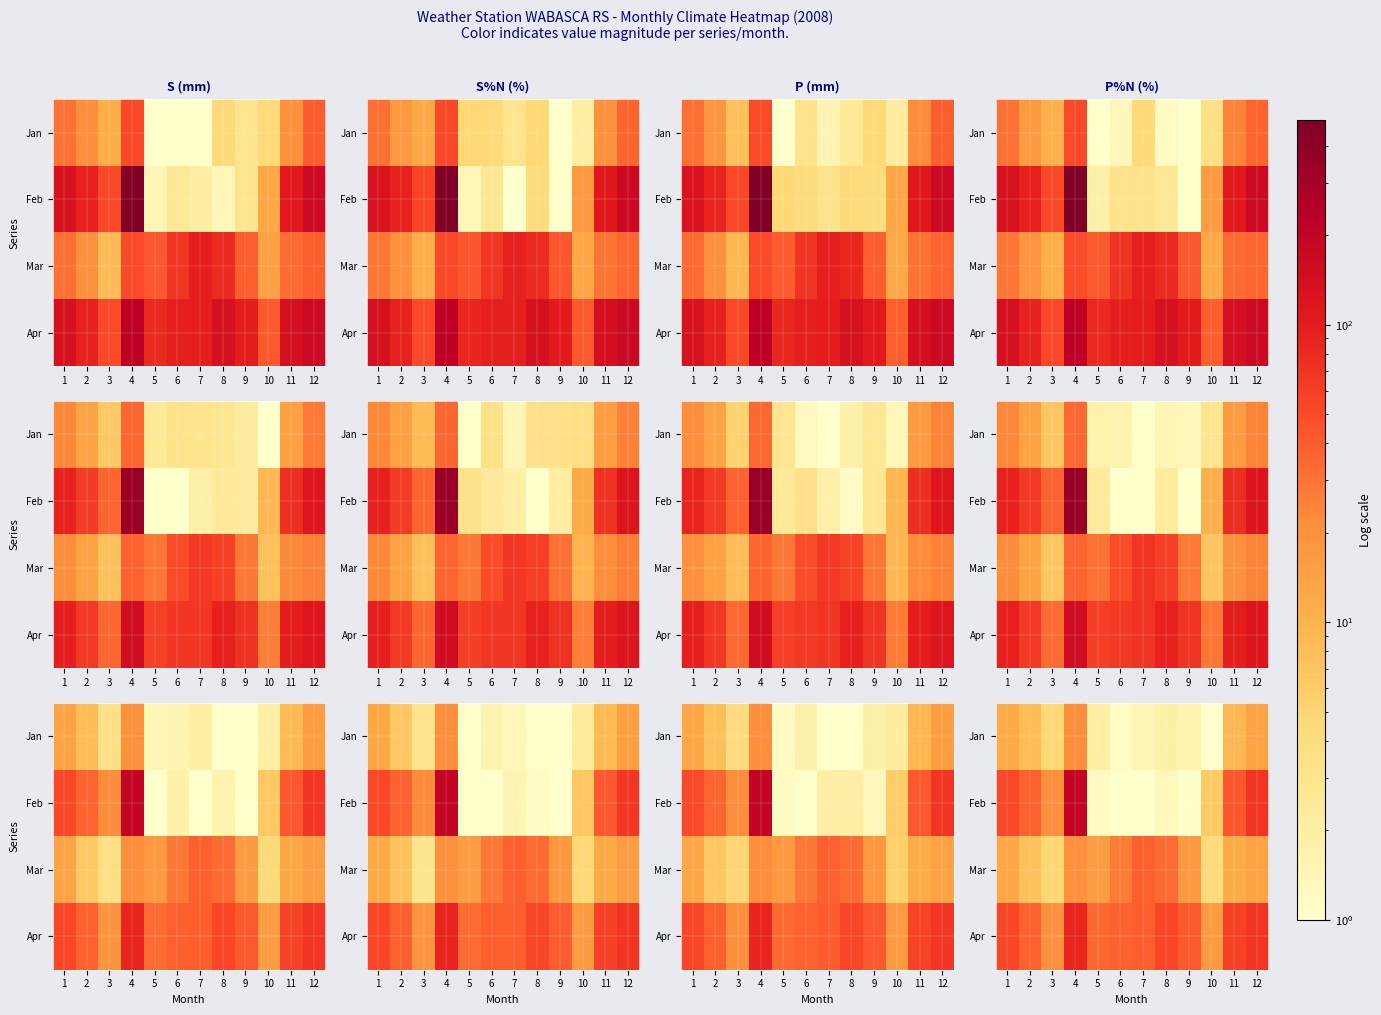

What is the spread (max minus min) of values at 10?

15.5